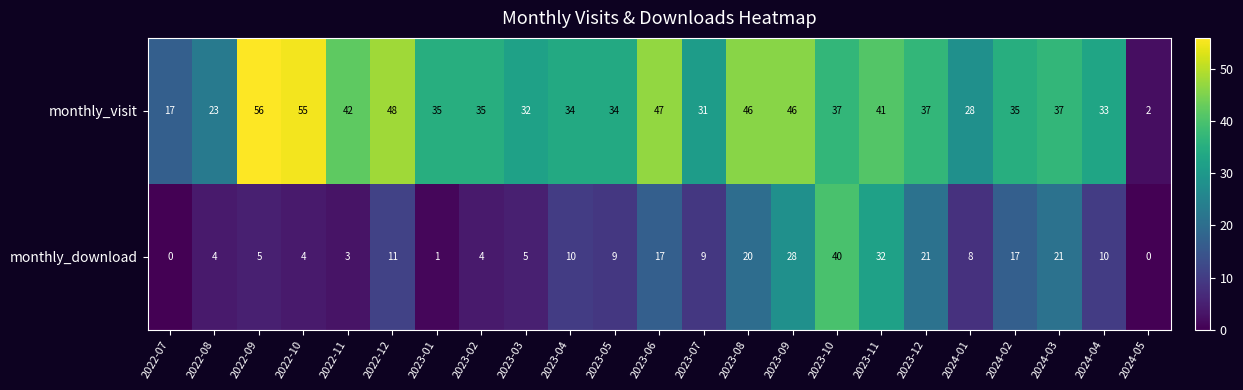

Which category has the highest value in the monthly_download series?

2023-10